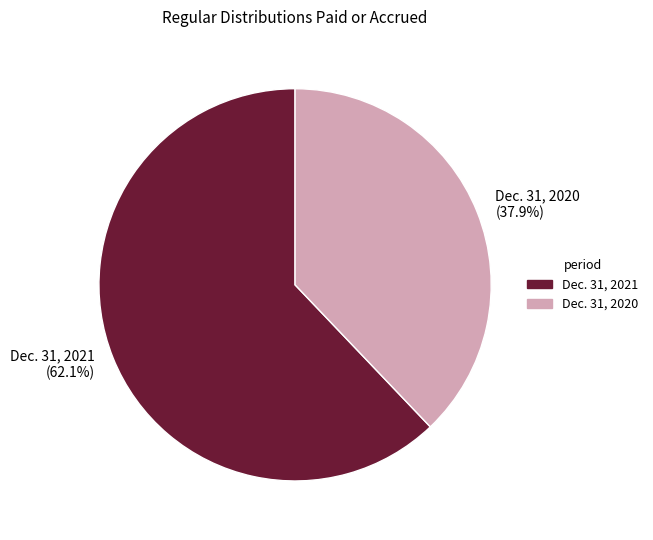

How much of the chart is everything except Dec. 31, 2020?

62.1%